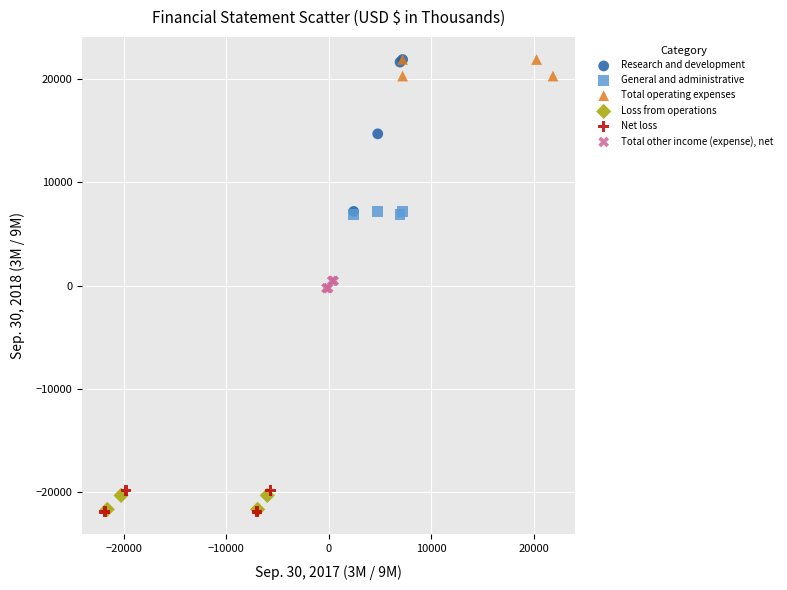

What are all the series names shown in the legend?

Research and development, General and administrative, Total operating expenses, Loss from operations, Net loss, Total other income (expense), net